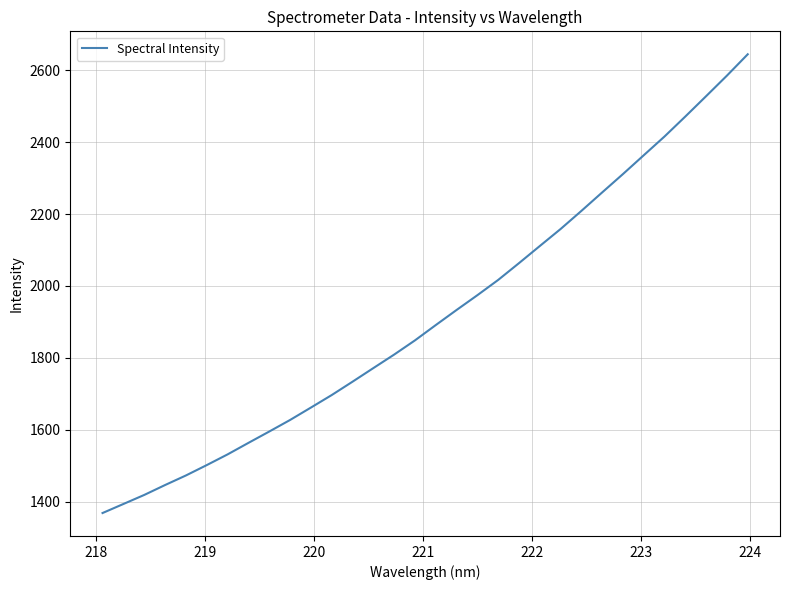

What is the difference between the maximum and minimum values?

1275.9